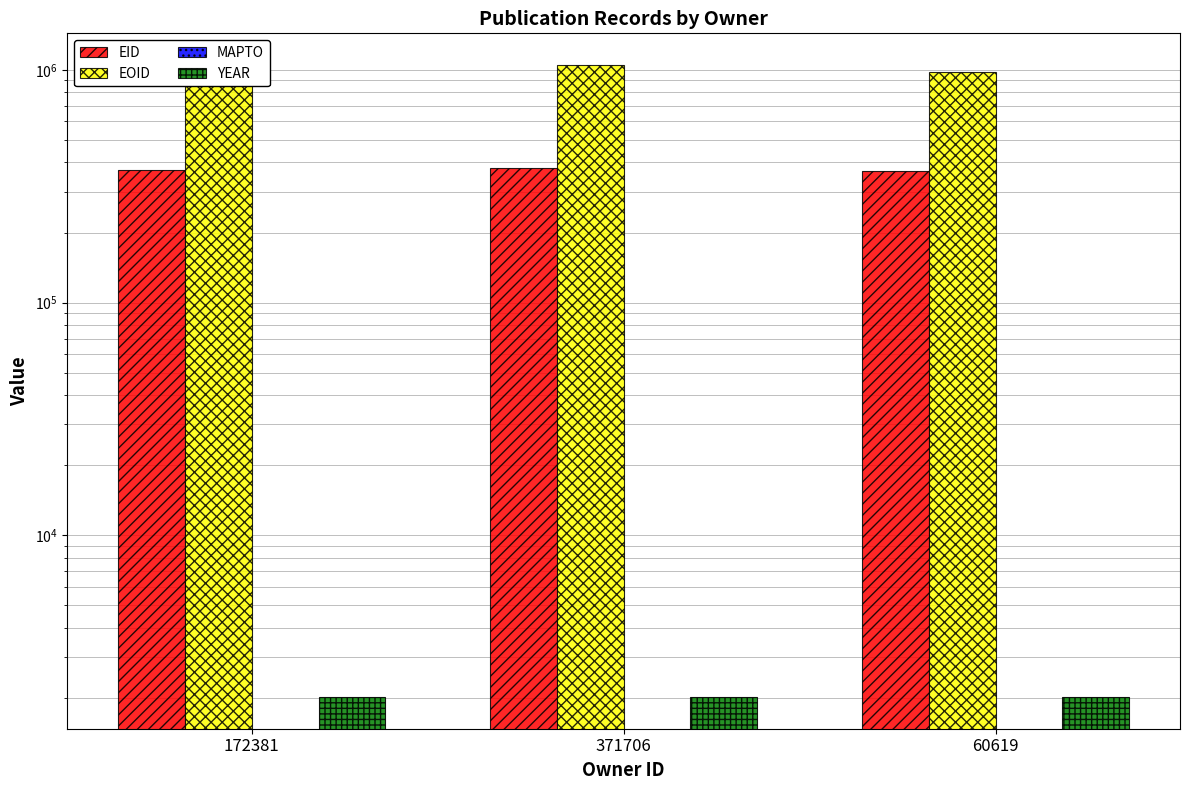

What are all the series names shown in the legend?

EID, EOID, MAPTO, YEAR